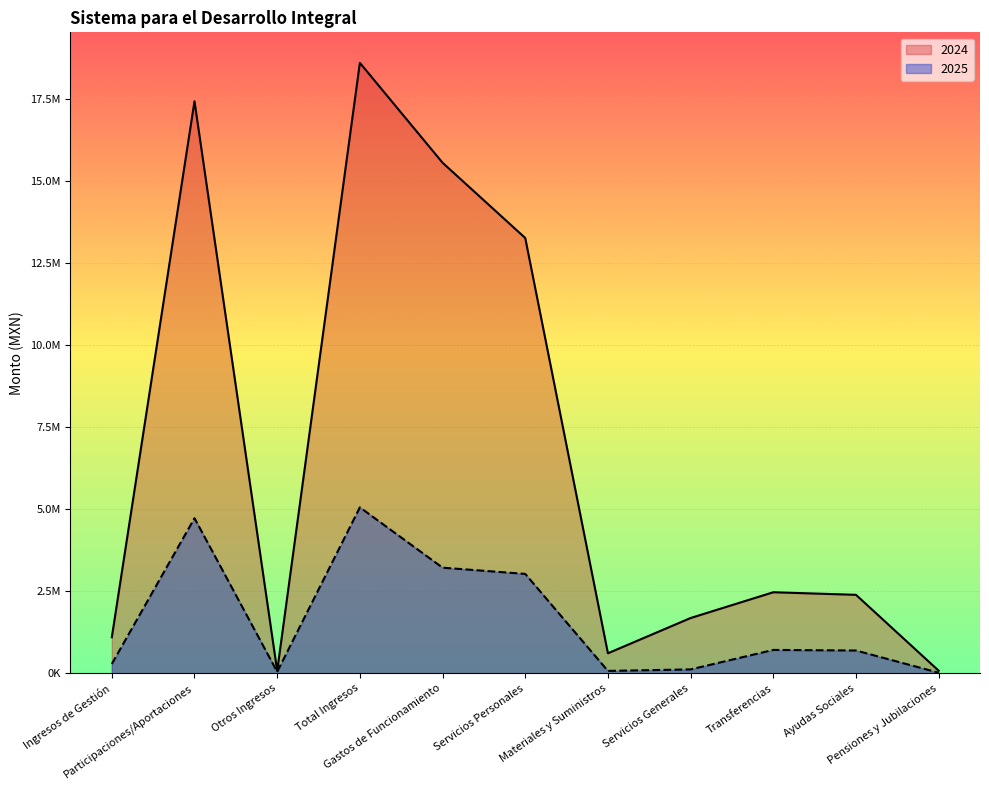

What is the average value of the 2025 series?

1633979.5